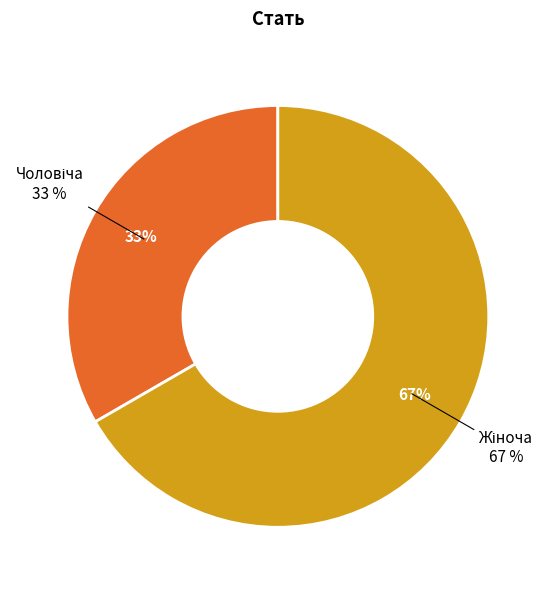

What is the smallest slice in the pie chart?

Чоловіча